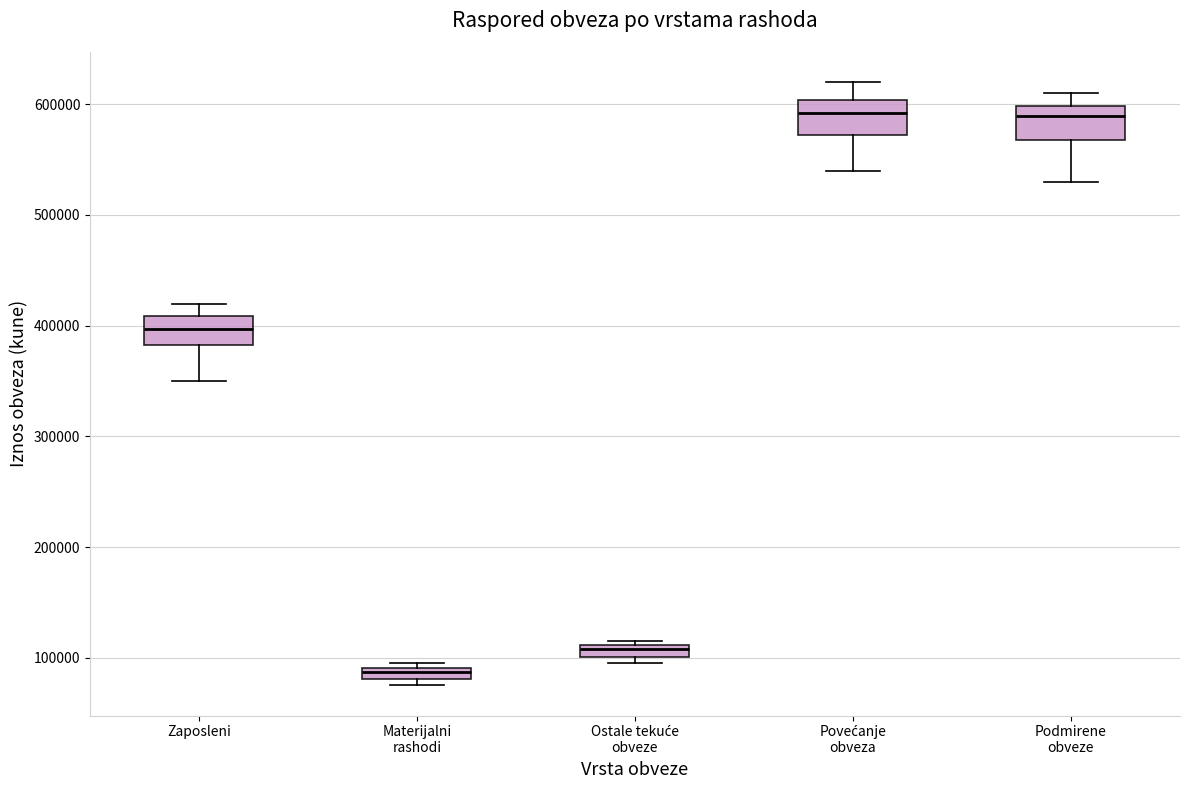

Where does the upper whisker of the box for Podmirene obveze end on the y-axis? The values are not printed on the chart, so give them approximately, as read against the axis.

610000